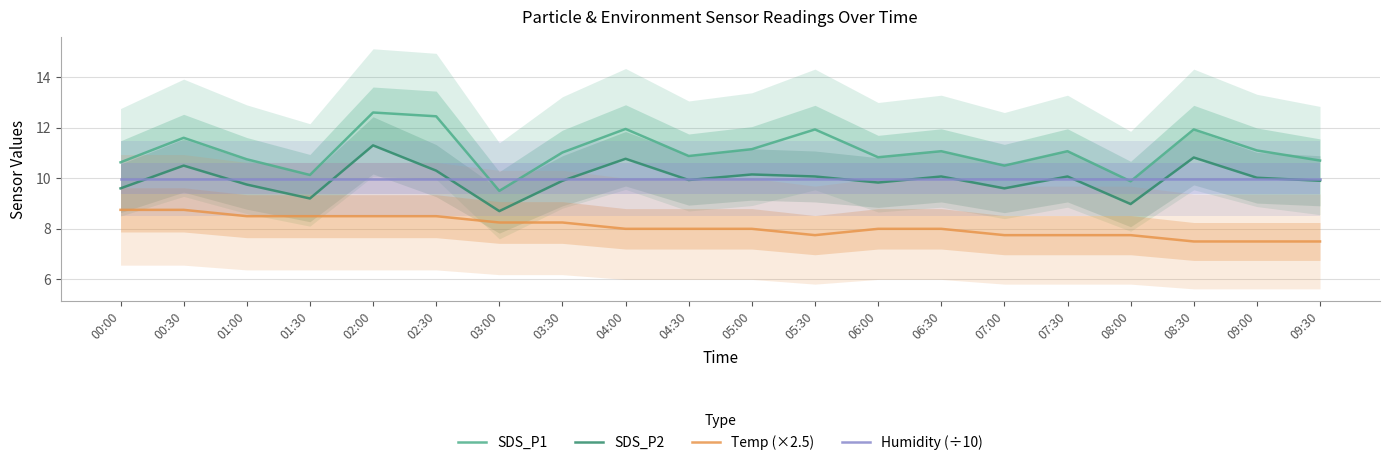

How many interior local valleys does the Temp (×2.5) series have?

1